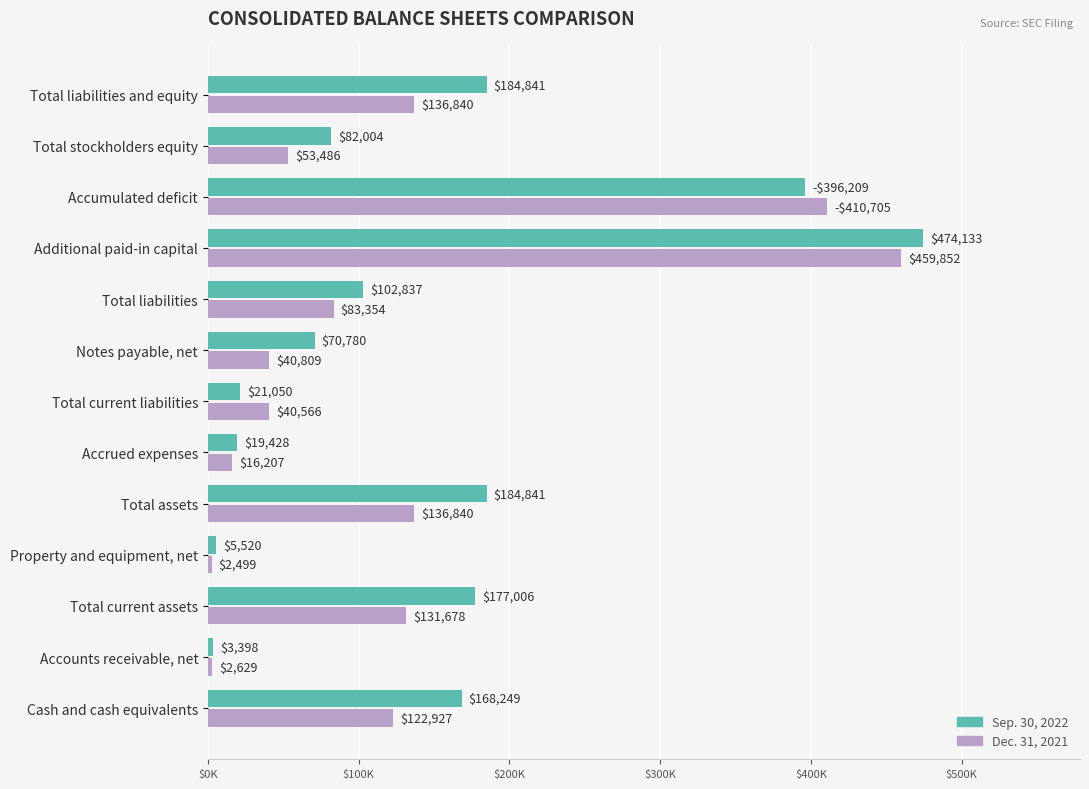

What are all the series names shown in the legend?

Sep. 30, 2022, Dec. 31, 2021